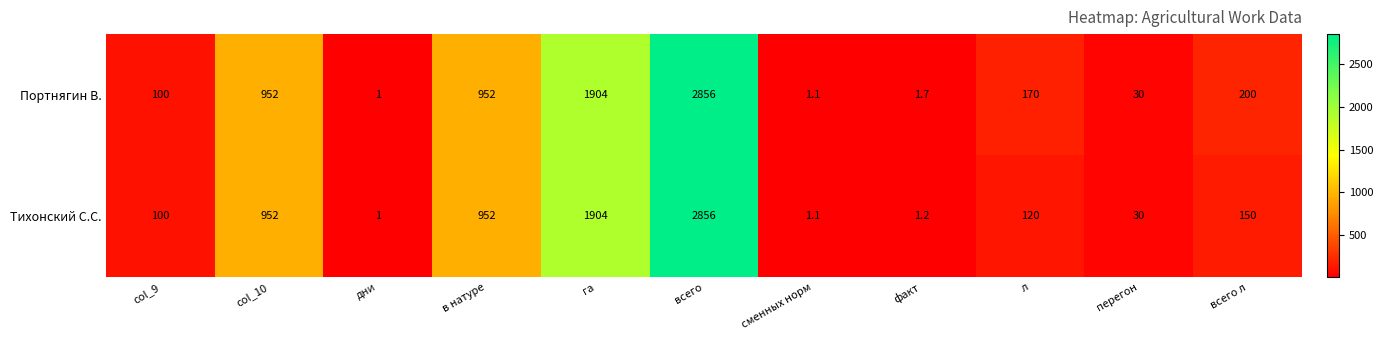

Reading right to left, transcribe all the data shown in this chart.

Портнягин В.: всего л=200.0	перегон=30.0	л=170.0	факт=1.7	сменных норм=1.1	всего=2856.0	га=1904.0	в натуре=952.0	дни=1.0	col_10=952.0	col_9=100.0
Тихонский С.С.: всего л=150.0	перегон=30.0	л=120.0	факт=1.2	сменных норм=1.1	всего=2856.0	га=1904.0	в натуре=952.0	дни=1.0	col_10=952.0	col_9=100.0